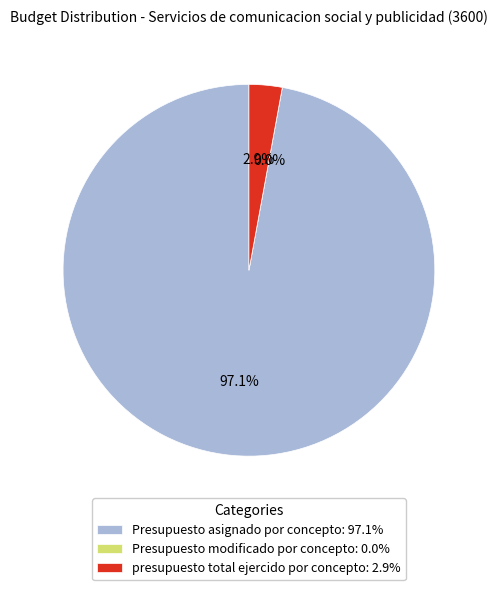

Rank the categories by value from lowest to highest.

Presupuesto modificado por concepto, presupuesto total ejercido por concepto, Presupuesto asignado por concepto